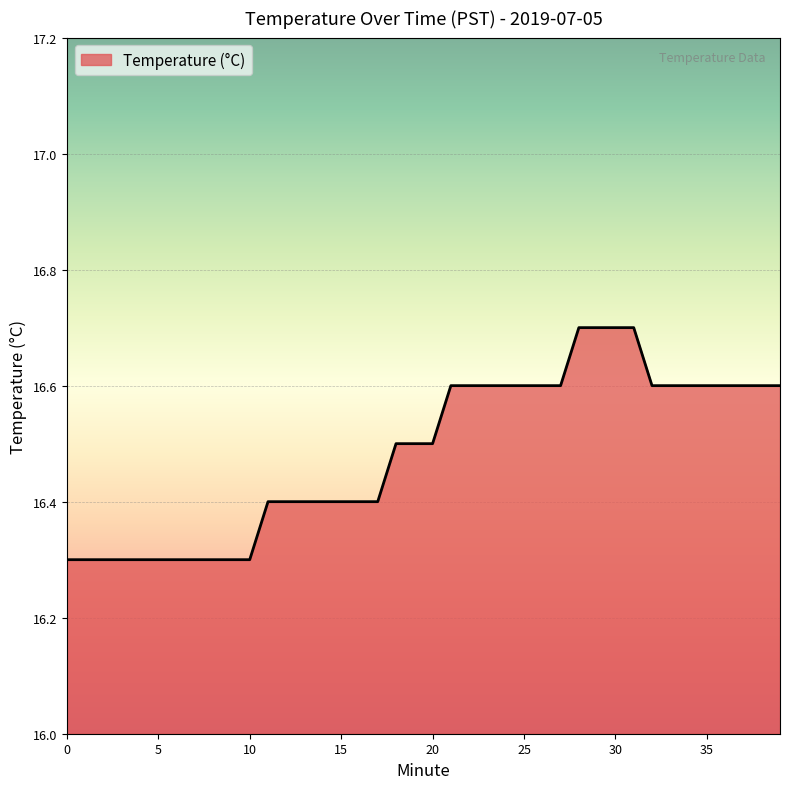

What is the minimum value shown in the chart?

16.3